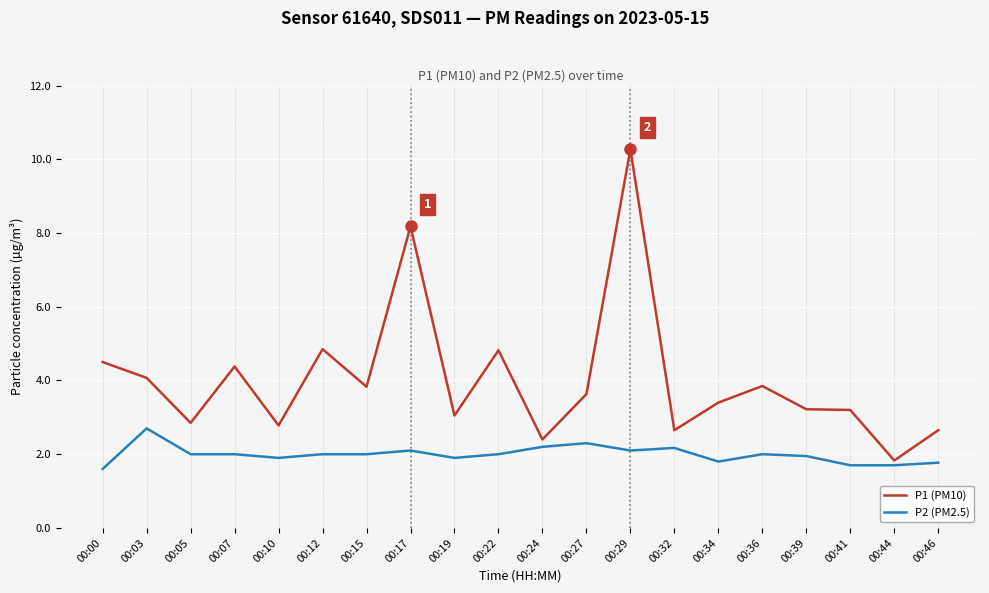

What is the total value across all series at 00:34?

5.2